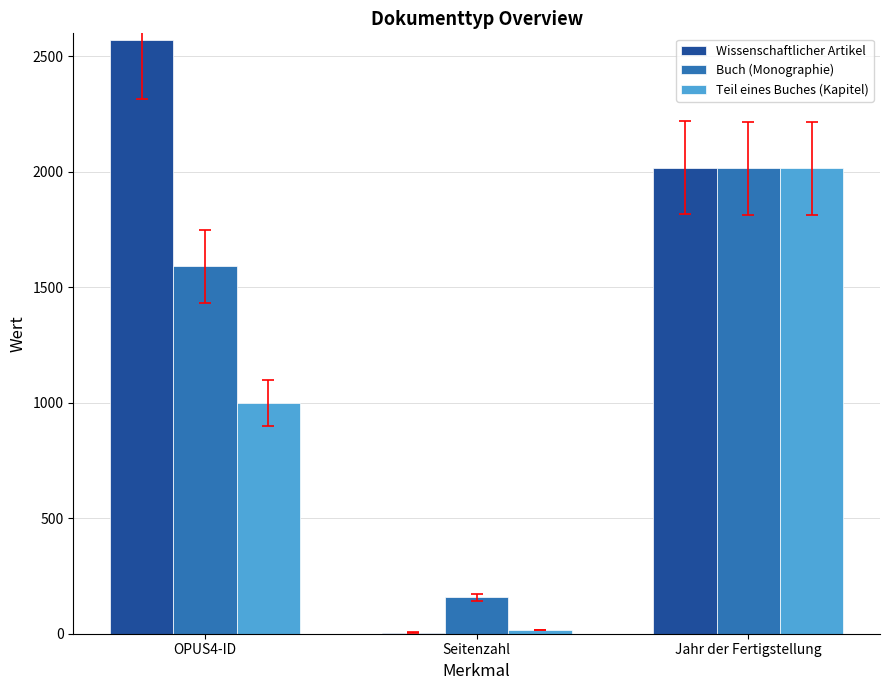

At which label does Wissenschaftlicher Artikel reach its peak?

OPUS4-ID